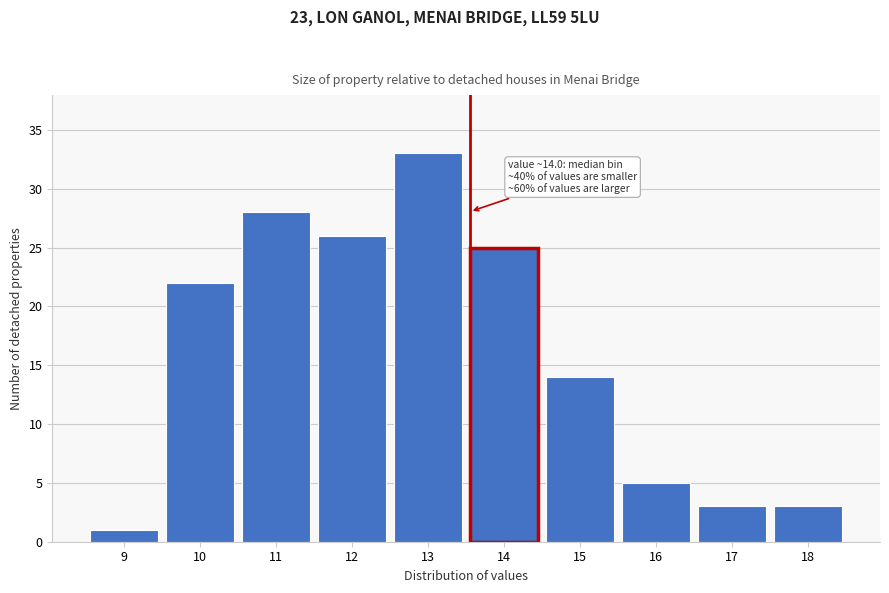

Reading right to left, transcribe all the data shown in this chart.

3	3	5	14	25	33	26	28	22	1